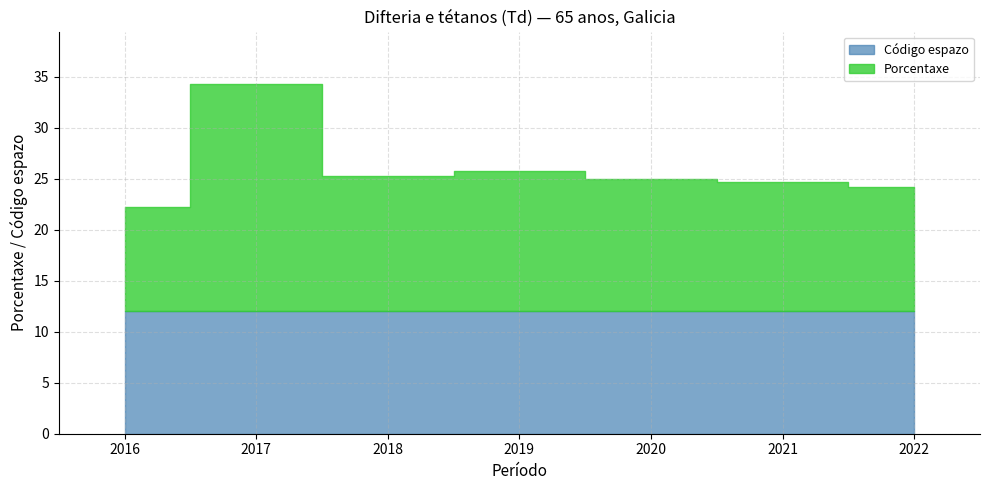

What is the maximum value shown in the chart?

34.3